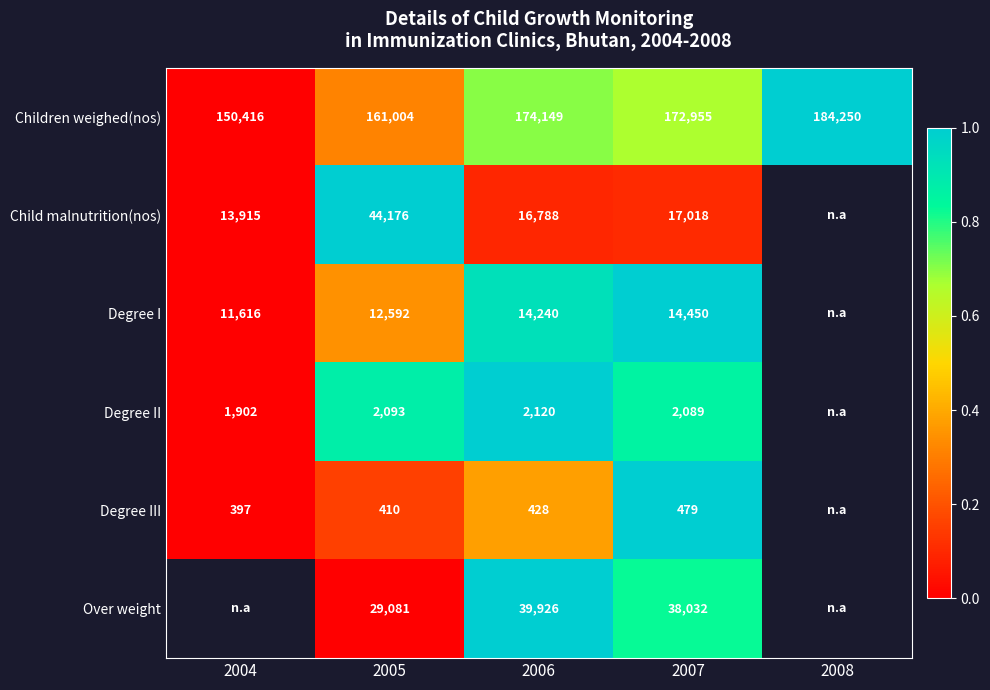

Between 2005 and 2007, which series saw the biggest shift?

Child malnutrition(nos)